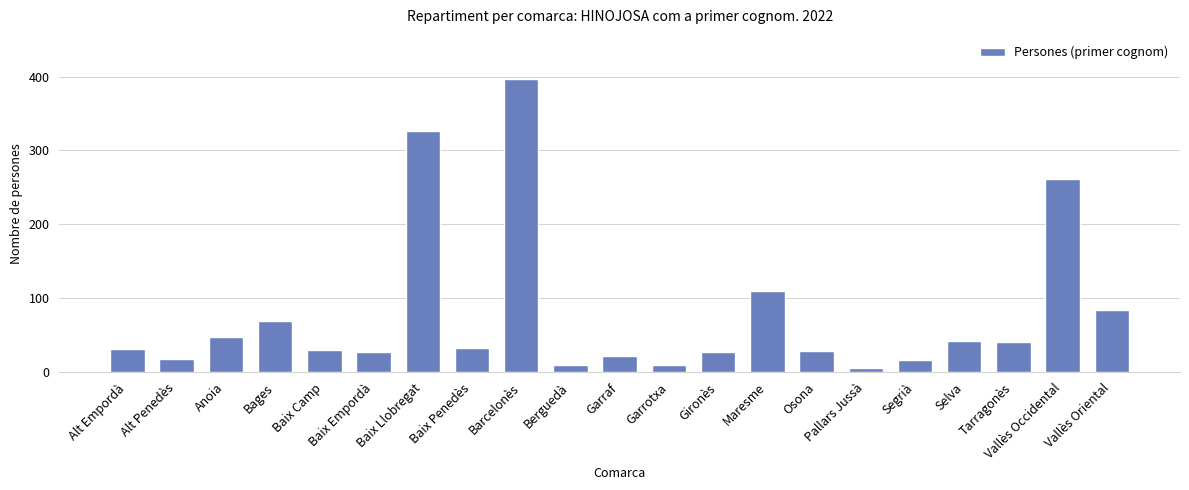

What is the label of the 21st bar from the left?

Vallès Oriental